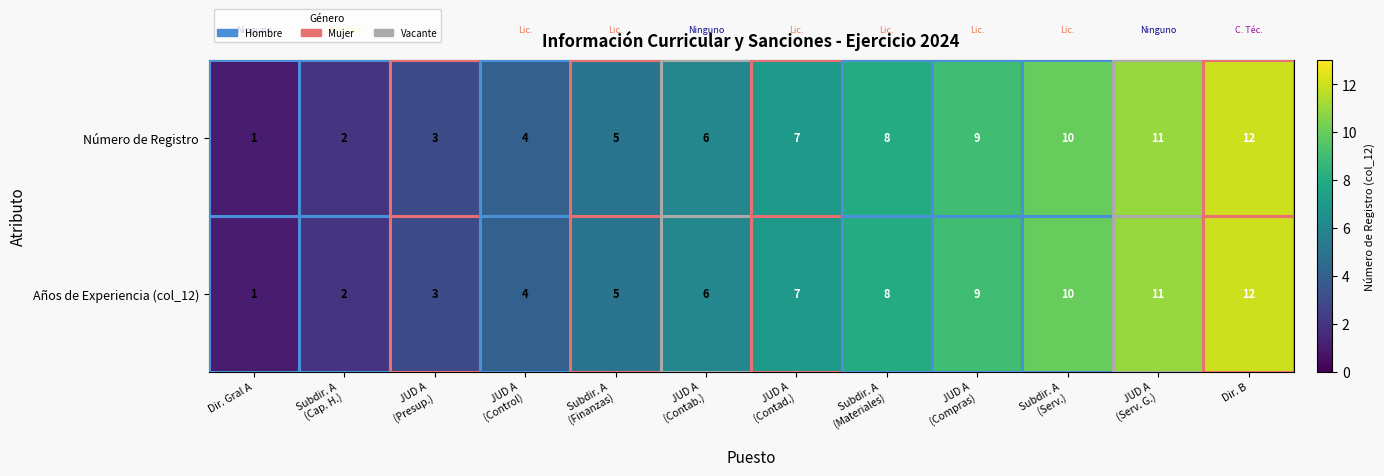

The Número de Registro series shows 0 at Dir. Gral A. True or false?

False